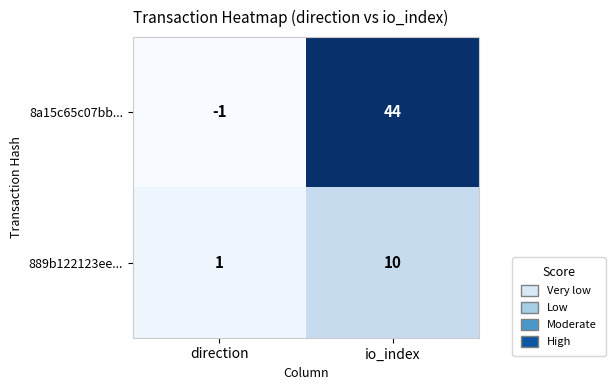

What is the total value across all series at io_index?

54